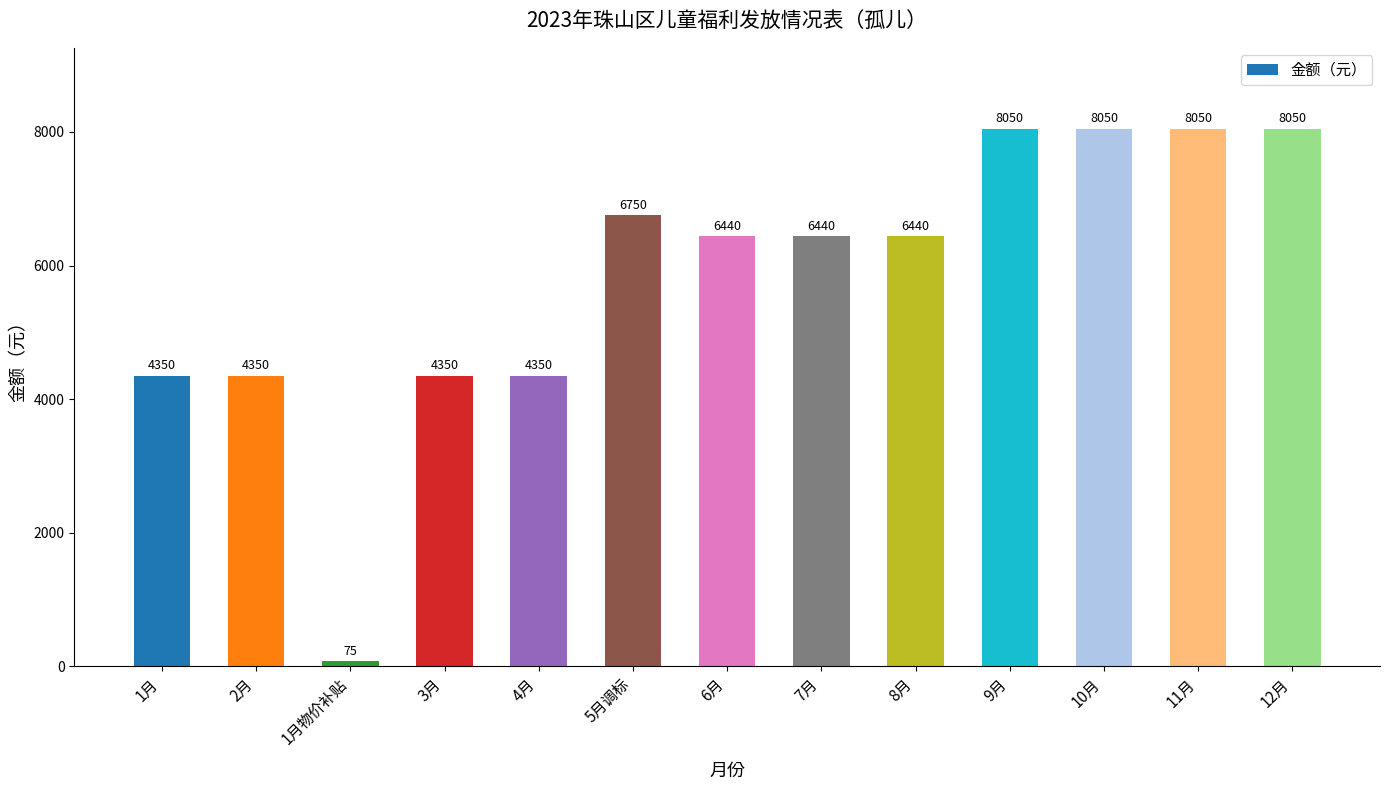

How many distinct data groups are displayed?

1